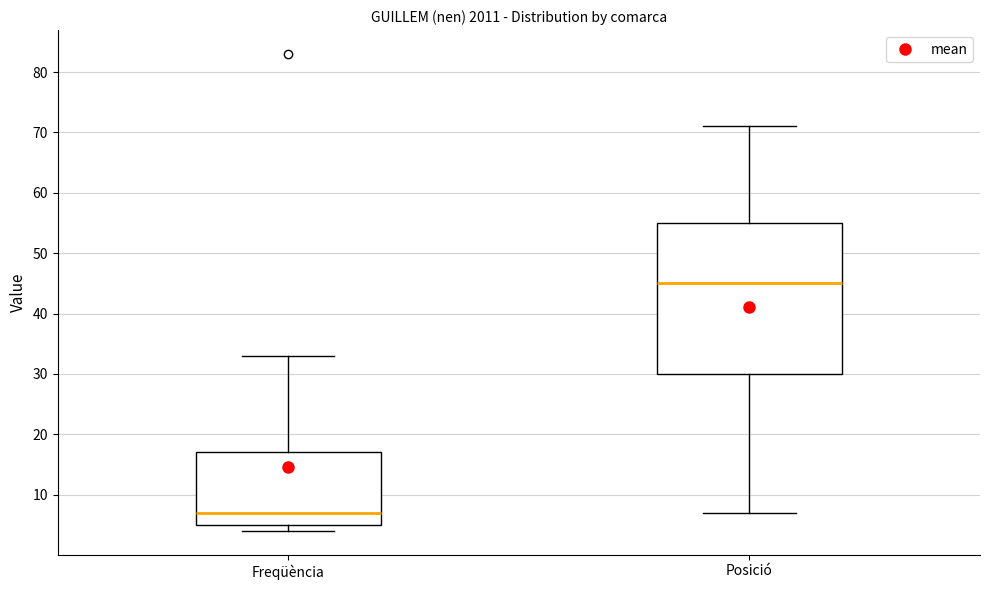

Which box is the tallest, from its lower edge to its upper edge?

Posició